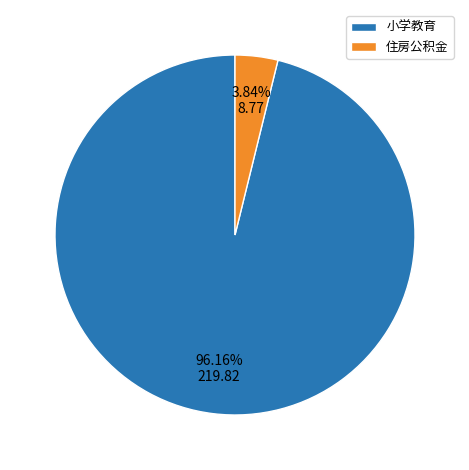

Which has a higher value, 小学教育 or 住房公积金?

小学教育